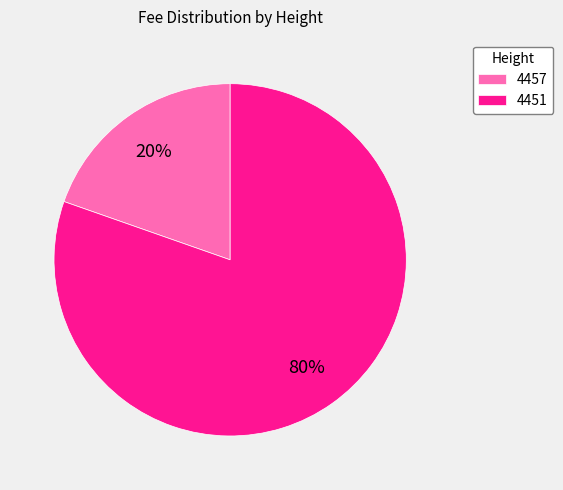

Which slice represents more than half of the pie?

4451